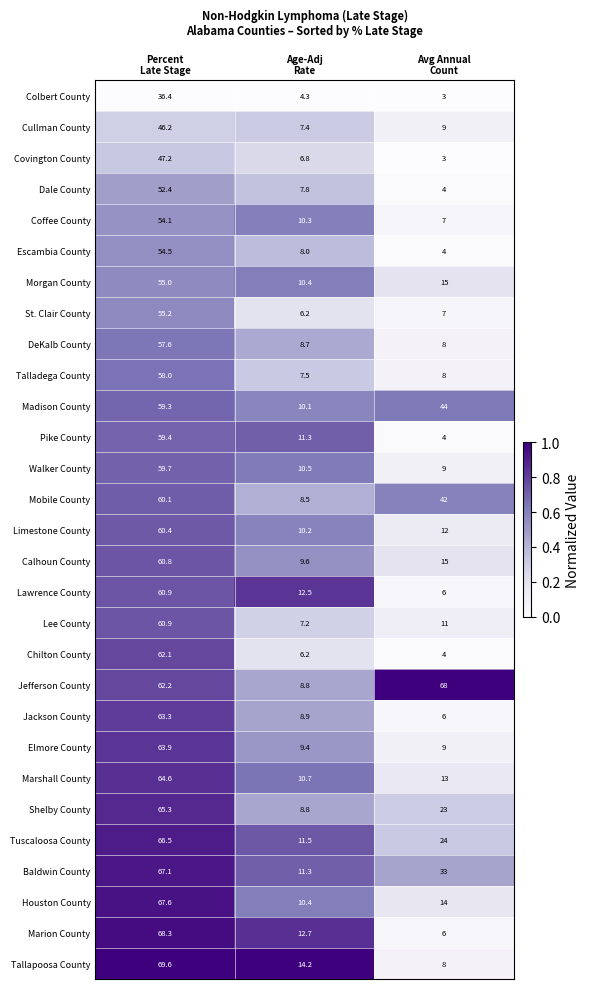

Which series has the largest range (max minus min)?

Marion County